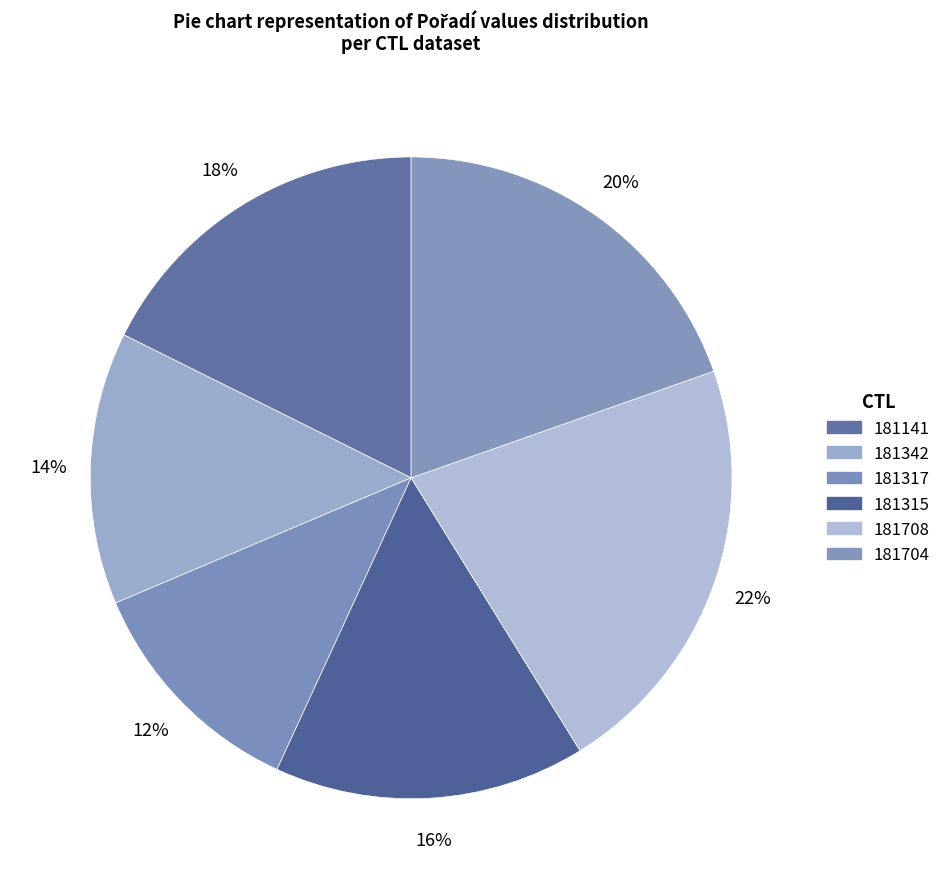

Is there any slice that represents more than half of the pie?

No